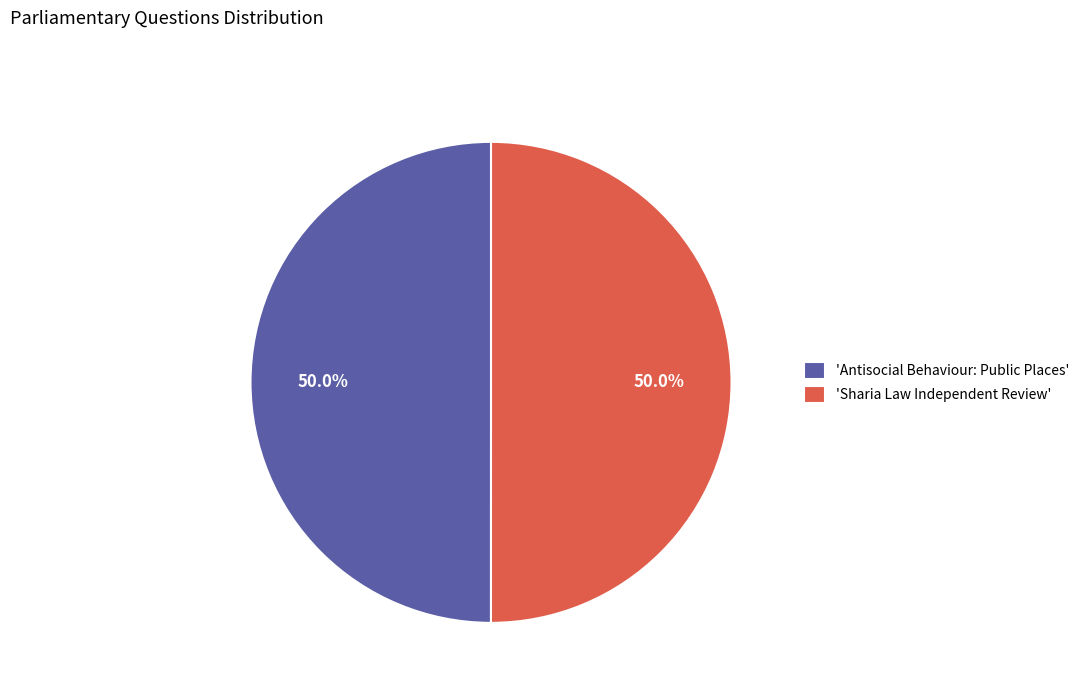

How much of the chart is everything except 'Antisocial Behaviour: Public Places'?

50.0%